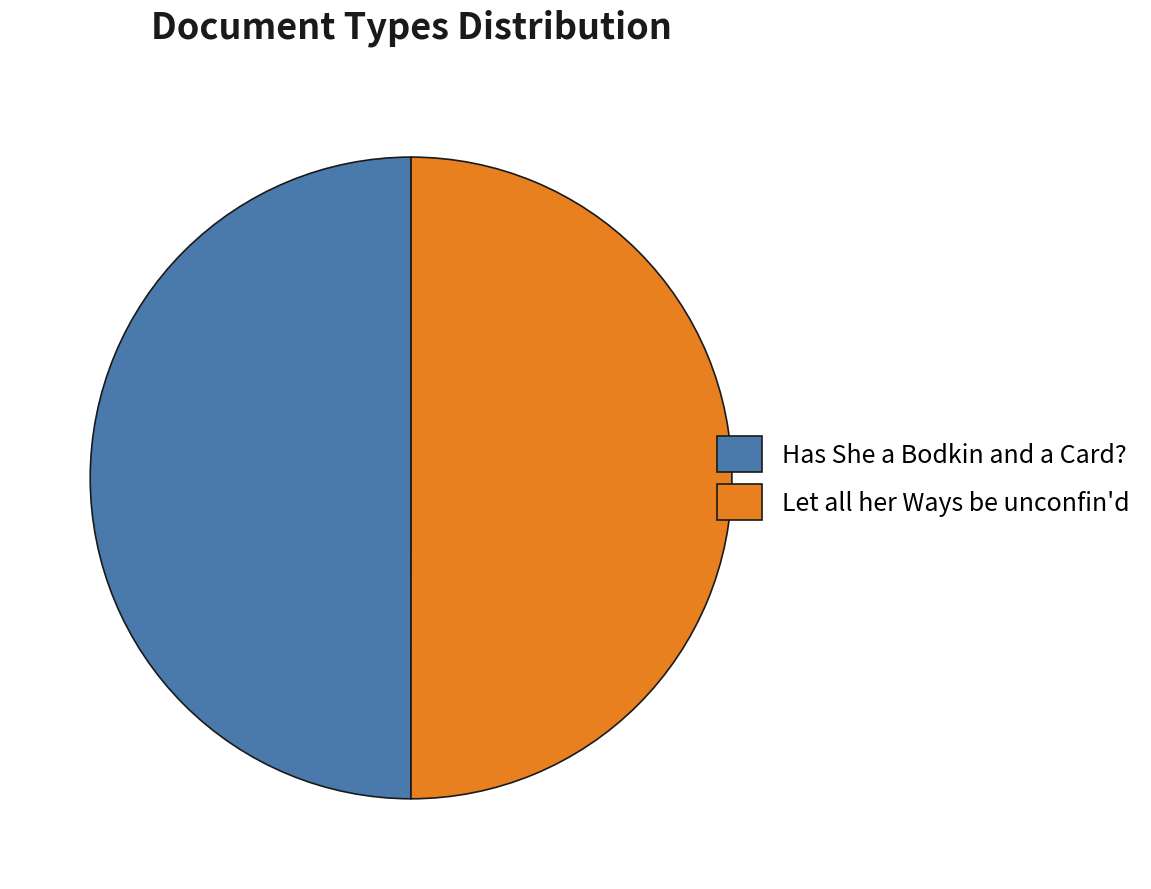

How many segments does this pie chart have?

2